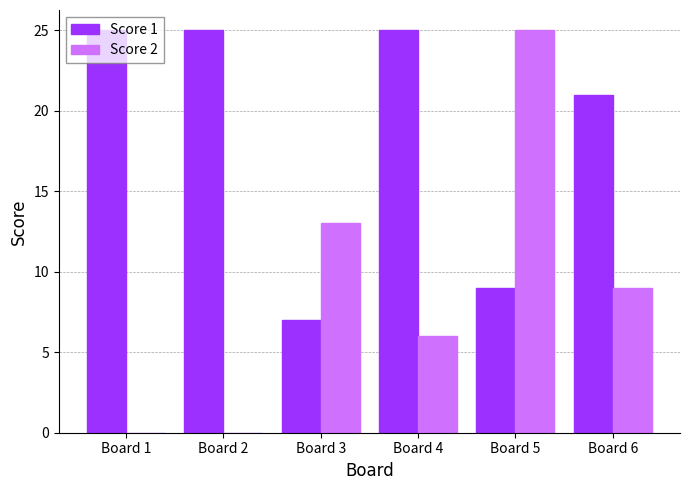

Which category has the highest value in the Score 2 series?

Board 5